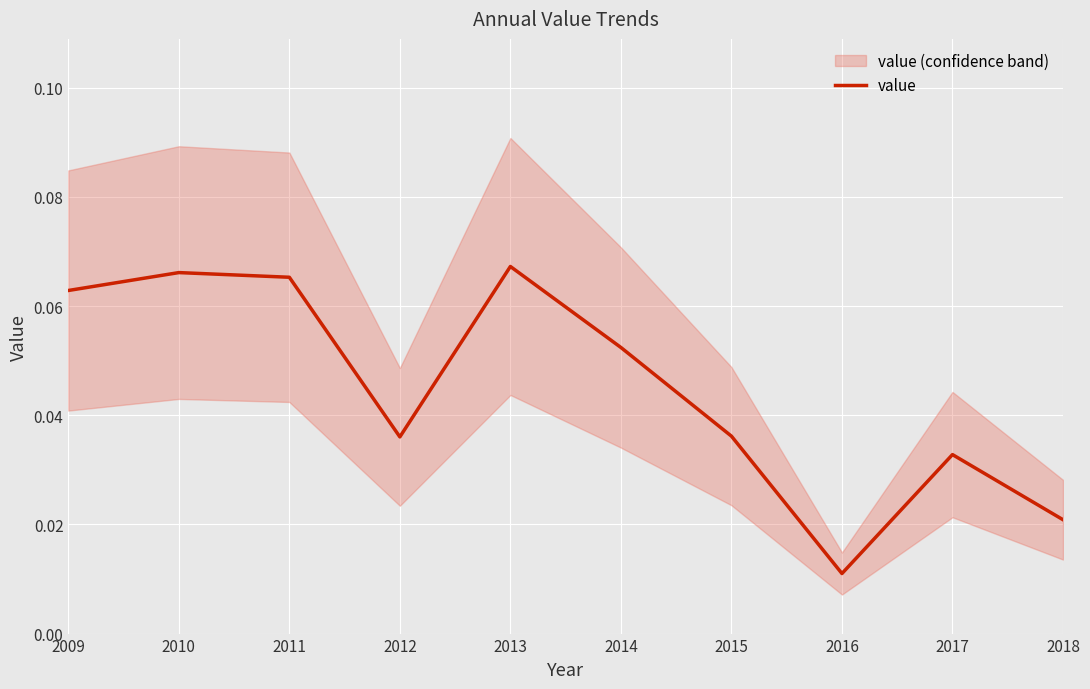

Between 2010 and 2012, which is larger?

2010